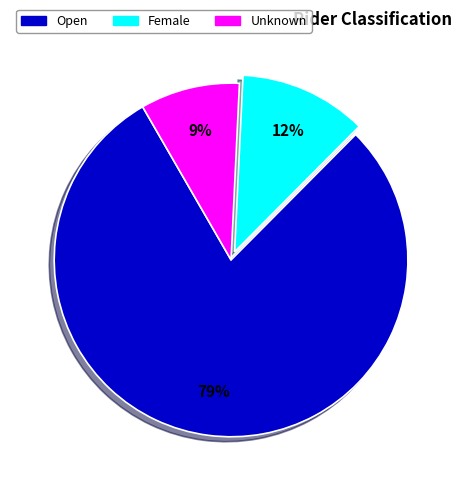

Does Unknown represent more than half of the total?

No